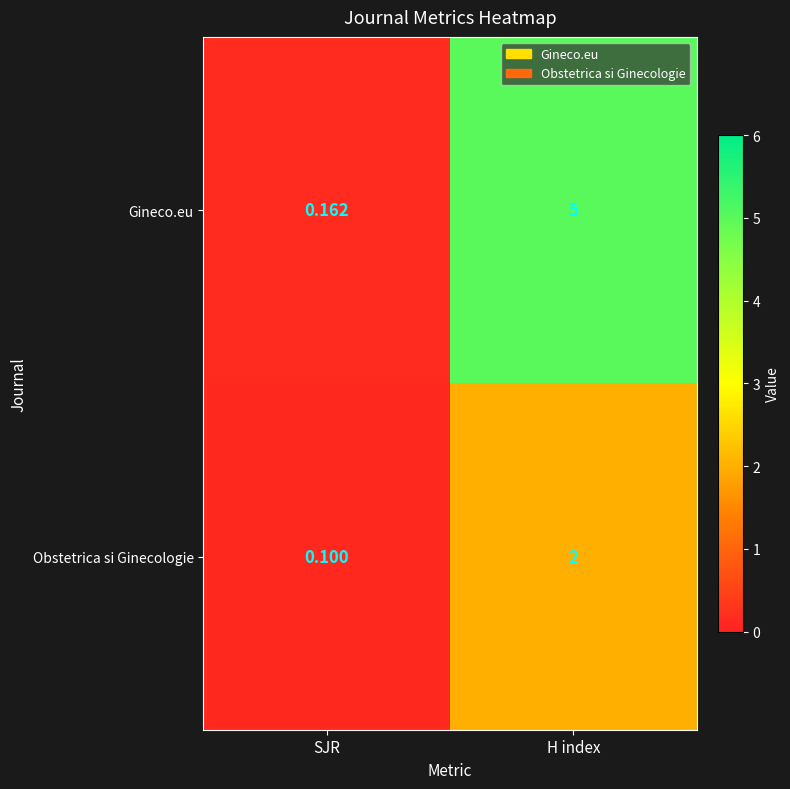

Where is Gineco.eu nearest to the value 2?

SJR